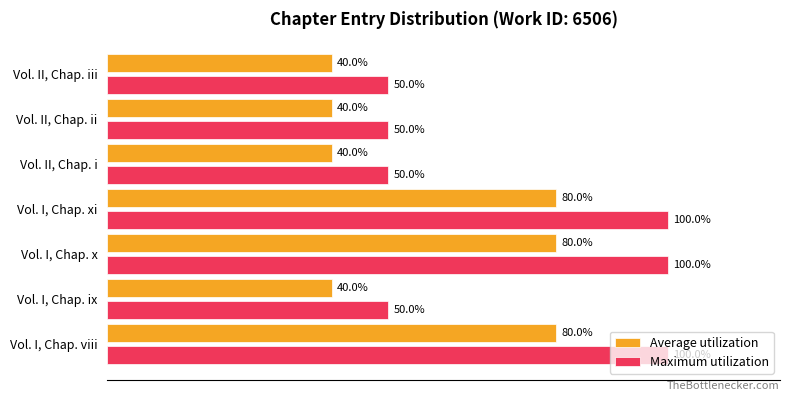

List the series in order of their peak value, lowest first.

Average utilization, Maximum utilization